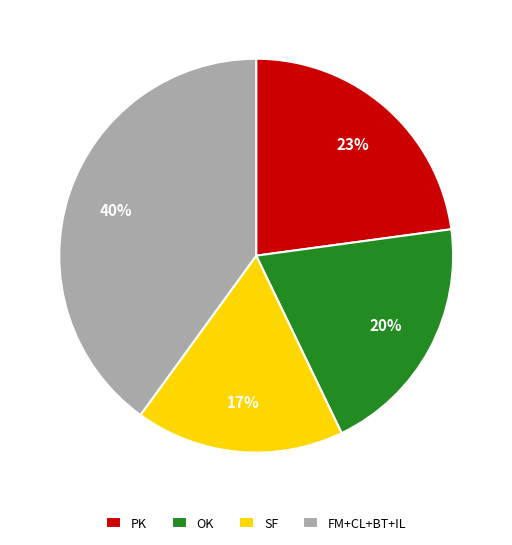

True or false: FM+CL+BT+IL accounts for 27% of the total.

False